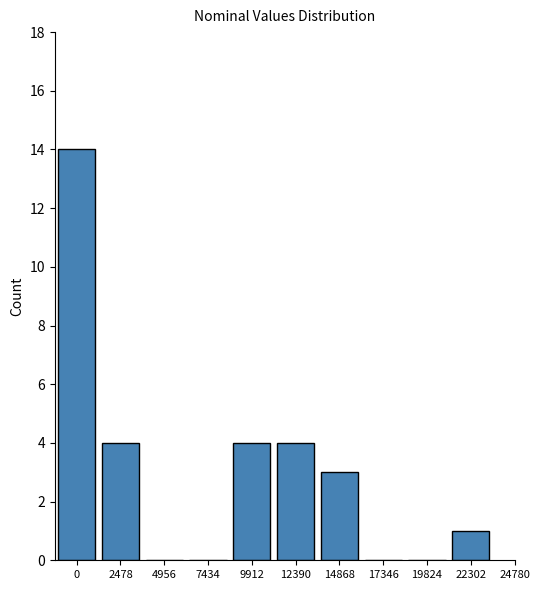

Reading right to left, what are all the values shown in this chart?

22302=1	19824=0	17346=0	14868=3	12390=4	9912=4	7434=0	4956=0	2478=4	0=14